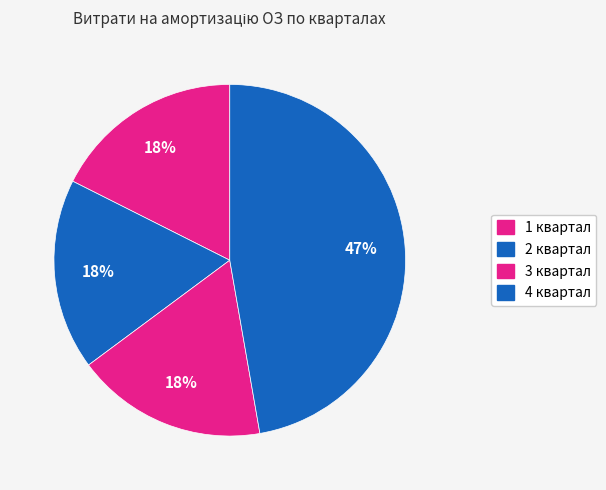

How many slices are in this pie chart?

4